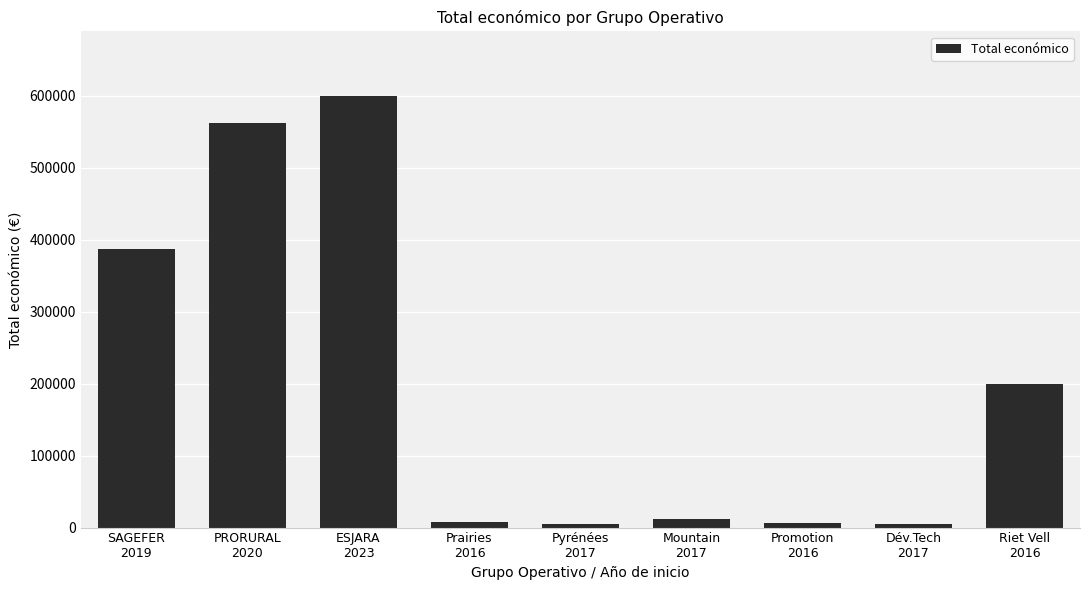

Where does the data first go above 11920?

SAGEFER
2019